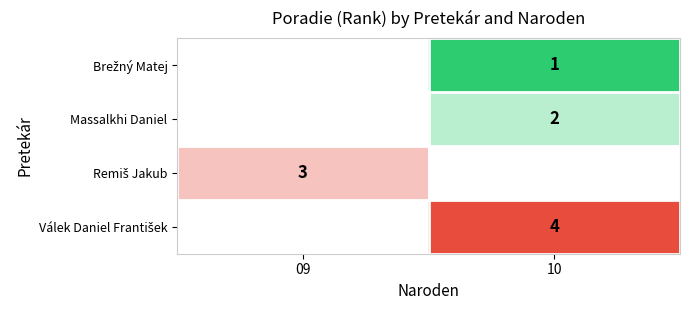

How many data points does each series have?

2